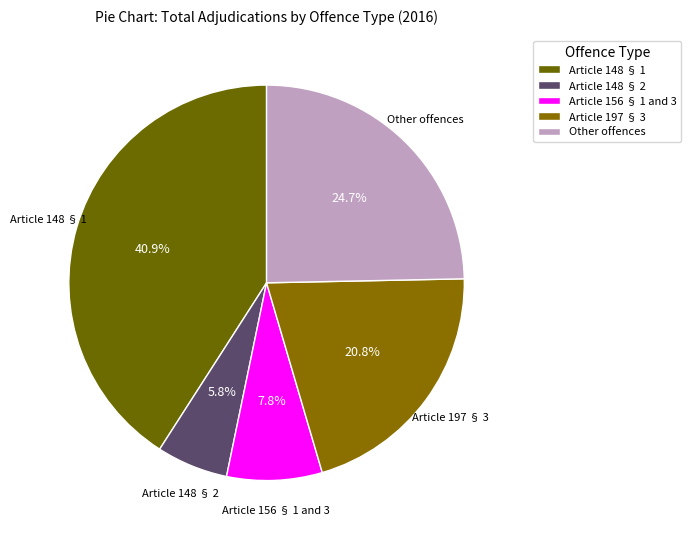

How many slices are in this pie chart?

5